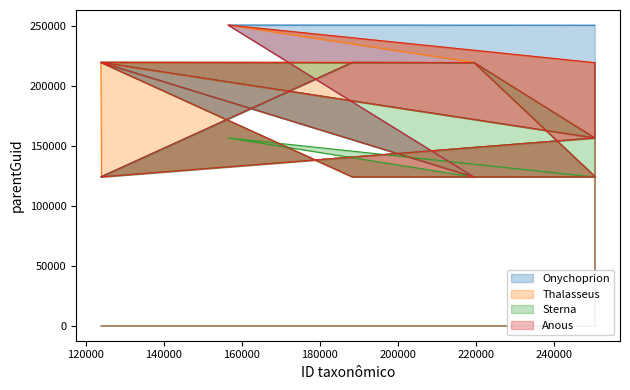

What is the difference between the maximum and second lowest values in the Sterna series?

62951